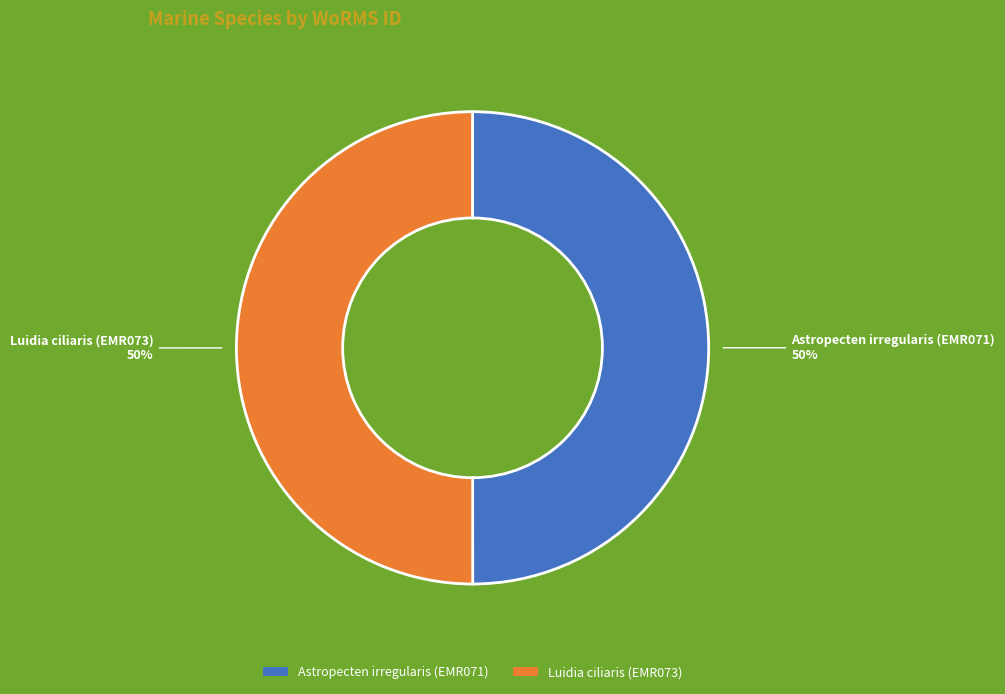

To the nearest percent, what portion does Astropecten irregularis (EMR071) represent?

50%